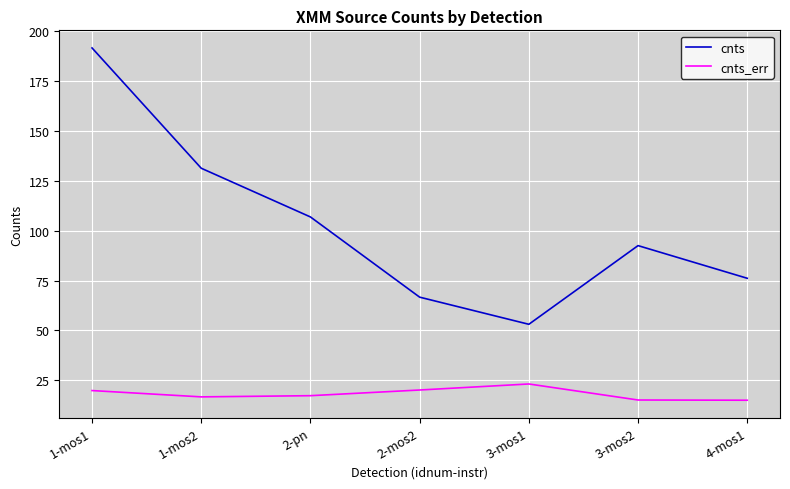

True or false: cnts and cnts_err intersect in this chart.

False